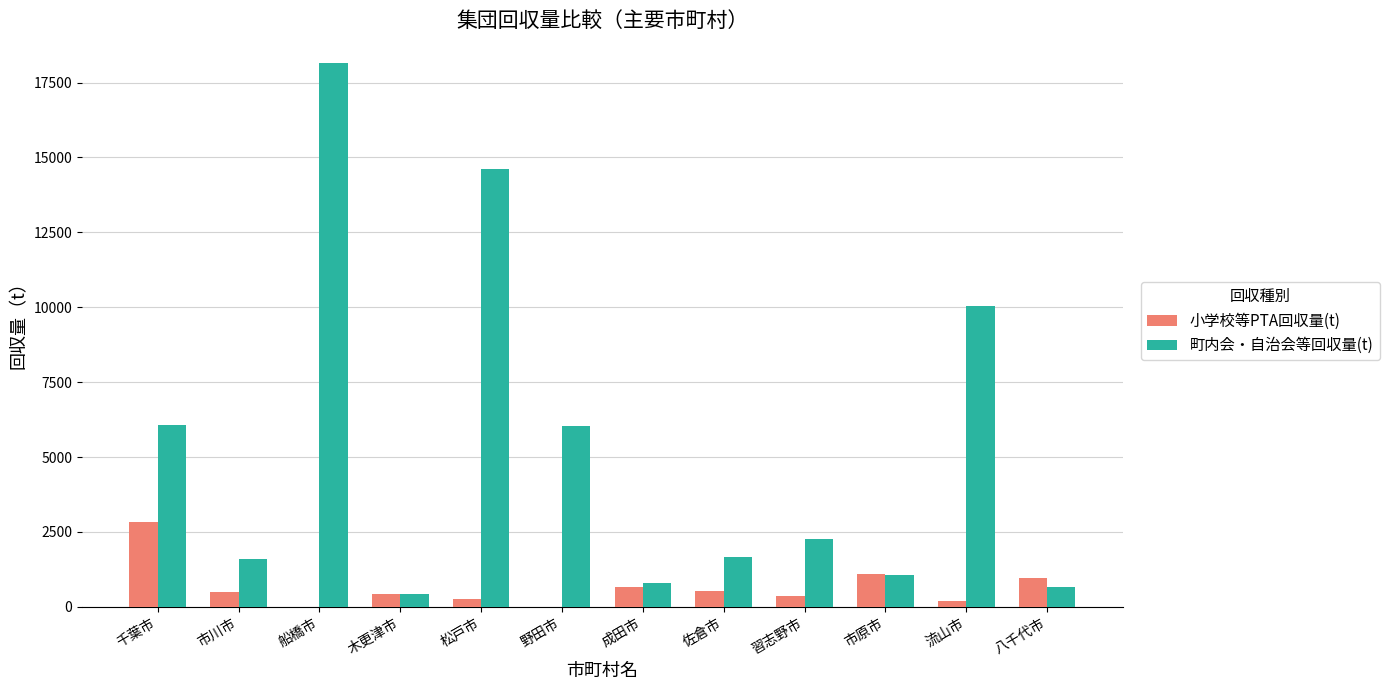

Which series has the largest range (max minus min)?

町内会・自治会等回収量(t)